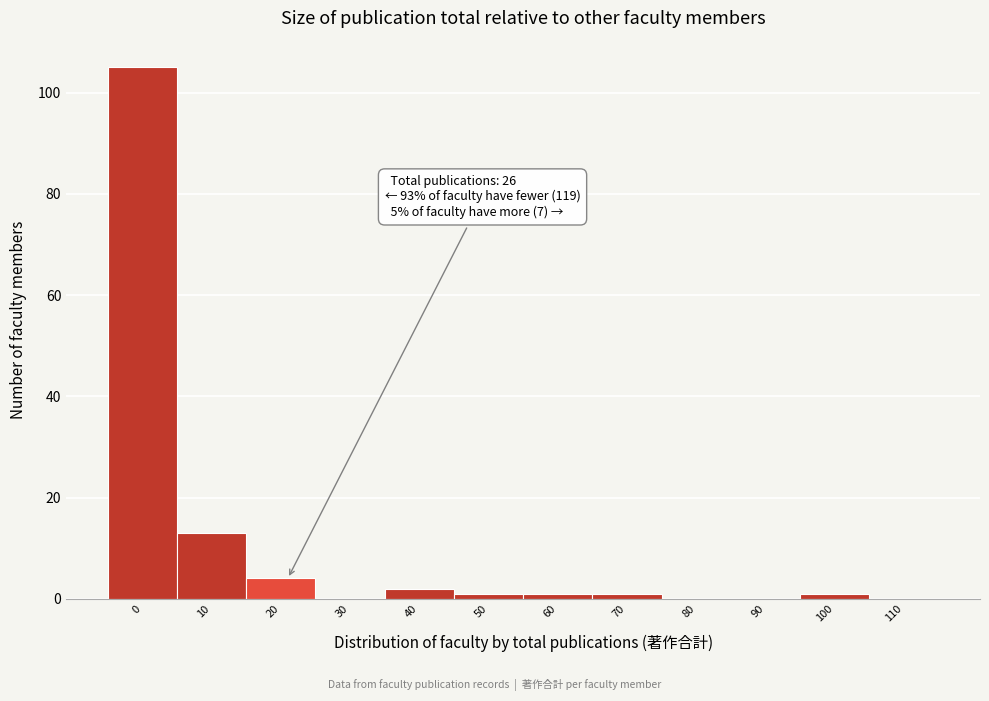

Reading left to right, list all the values displayed in this chart.

0=105	10=13	20=4	30=0	40=2	50=1	60=1	70=1	80=0	90=0	100=1	110=0